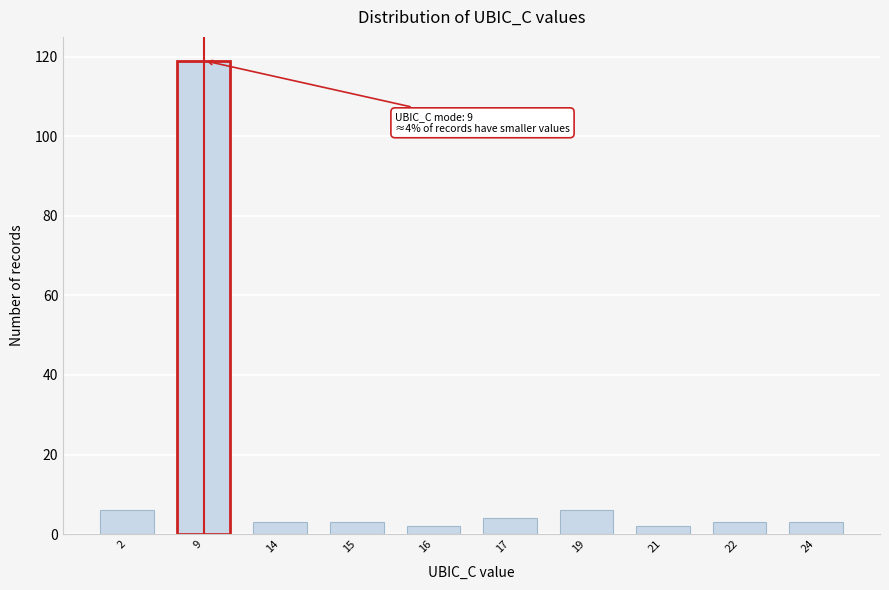

Reading right to left, extract all data points from this chart.

3	3	2	6	4	2	3	3	119	6